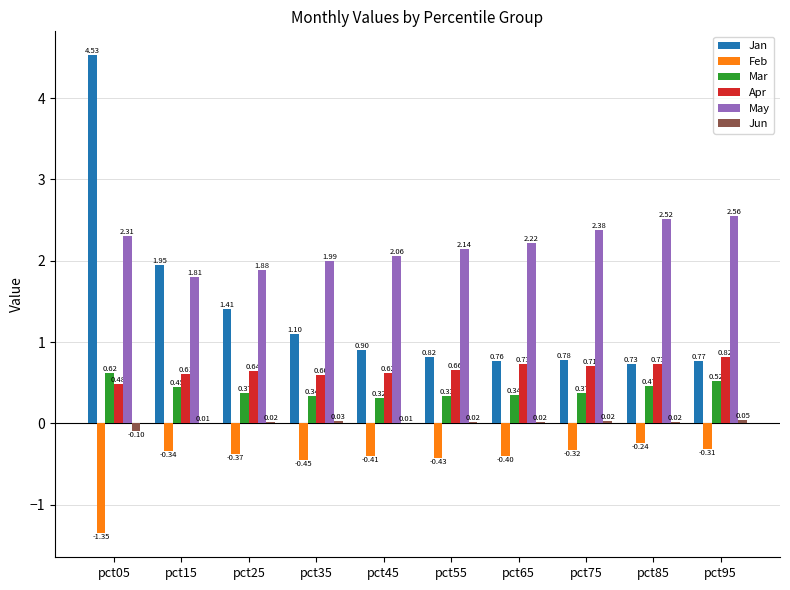

Which series has the largest total across all categories?

May